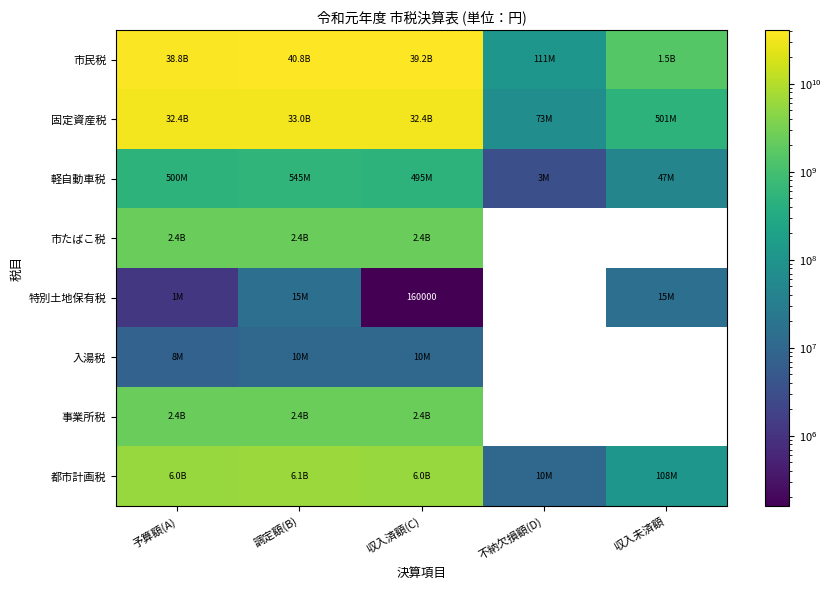

Is the value of 都市計画税 at 収入済額(C) greater than the value of 事業所税 at 収入済額(C)?

Yes